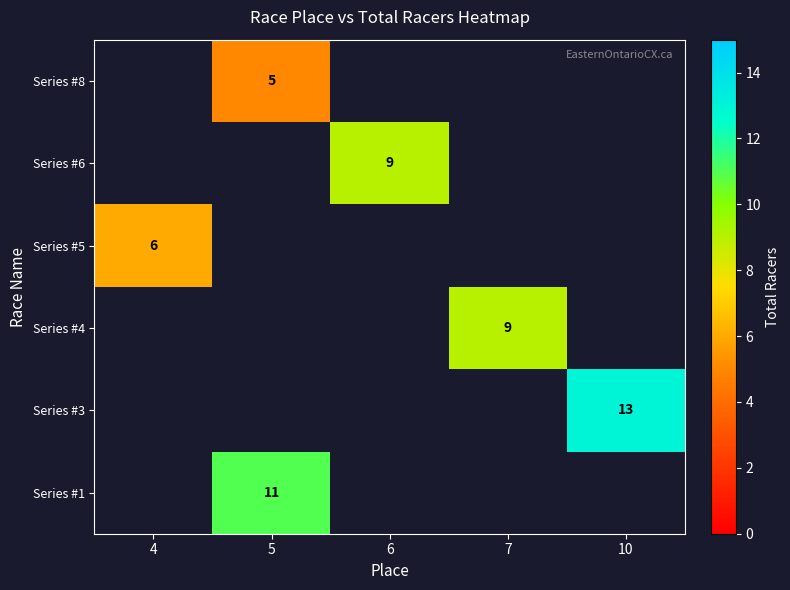

The value of Series #5 at 4 is 6. True or false?

True